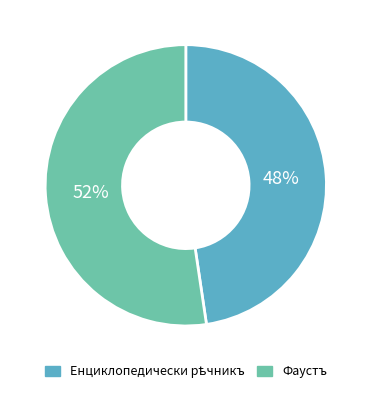

Which slice represents more than half of the pie?

Фаустъ